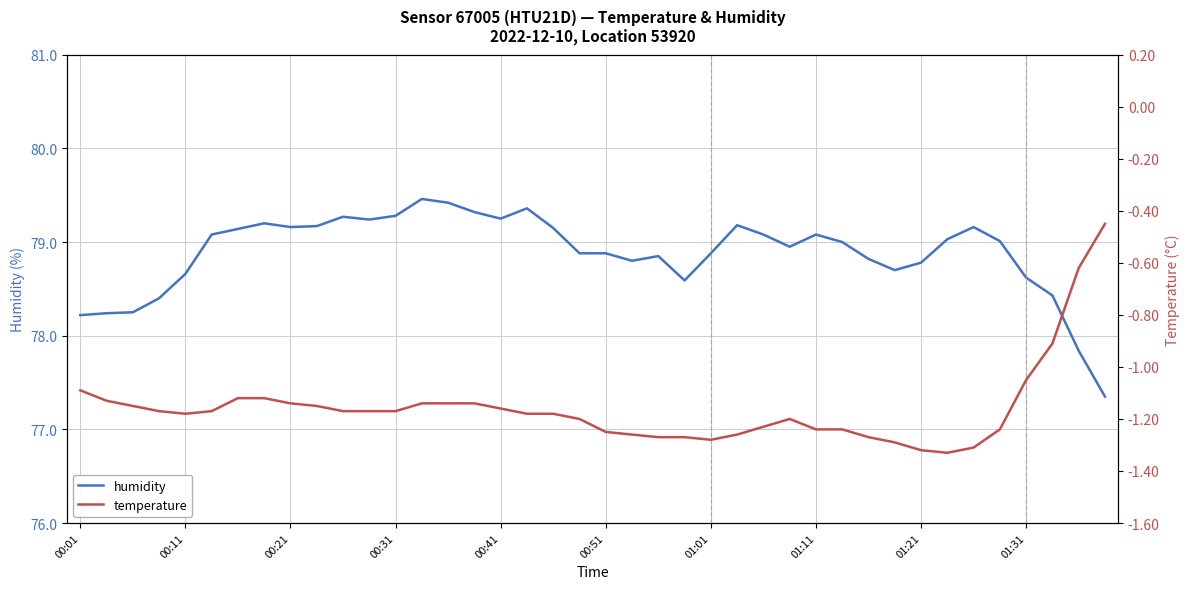

What is the maximum value for humidity?

79.5